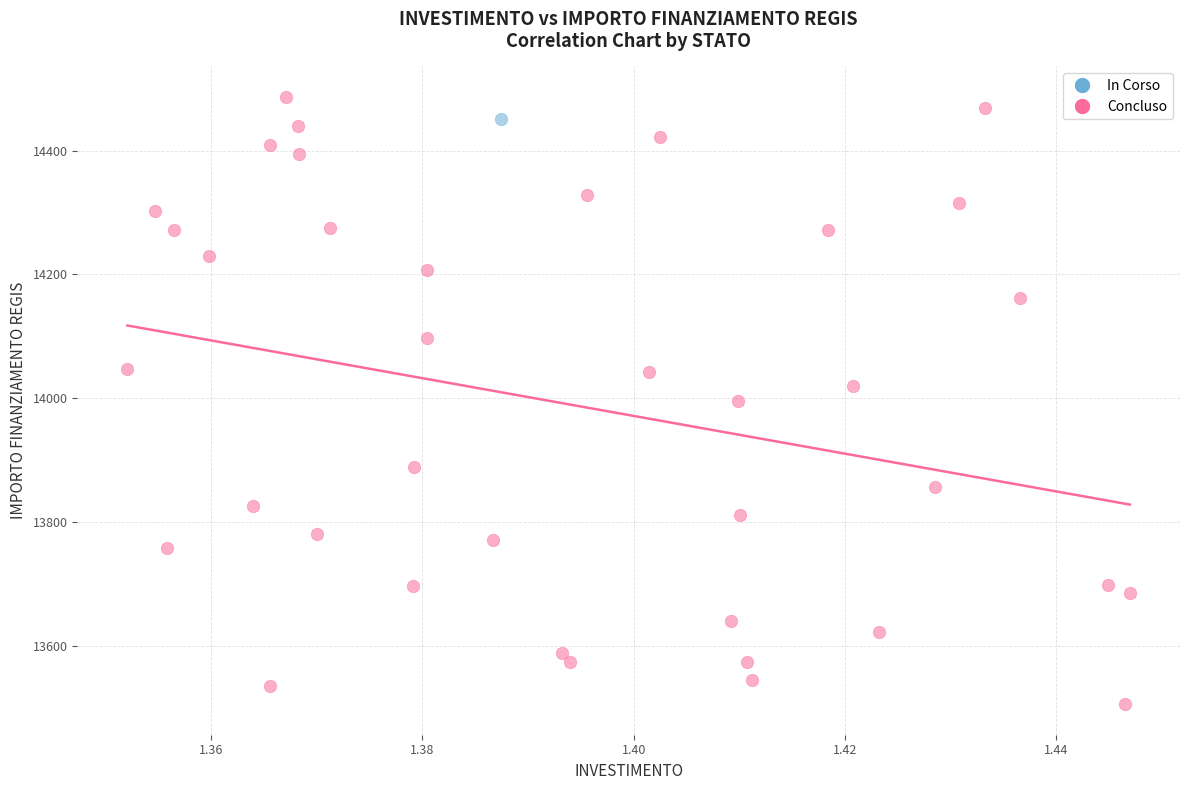

What are all the series names shown in the legend?

In Corso, Concluso